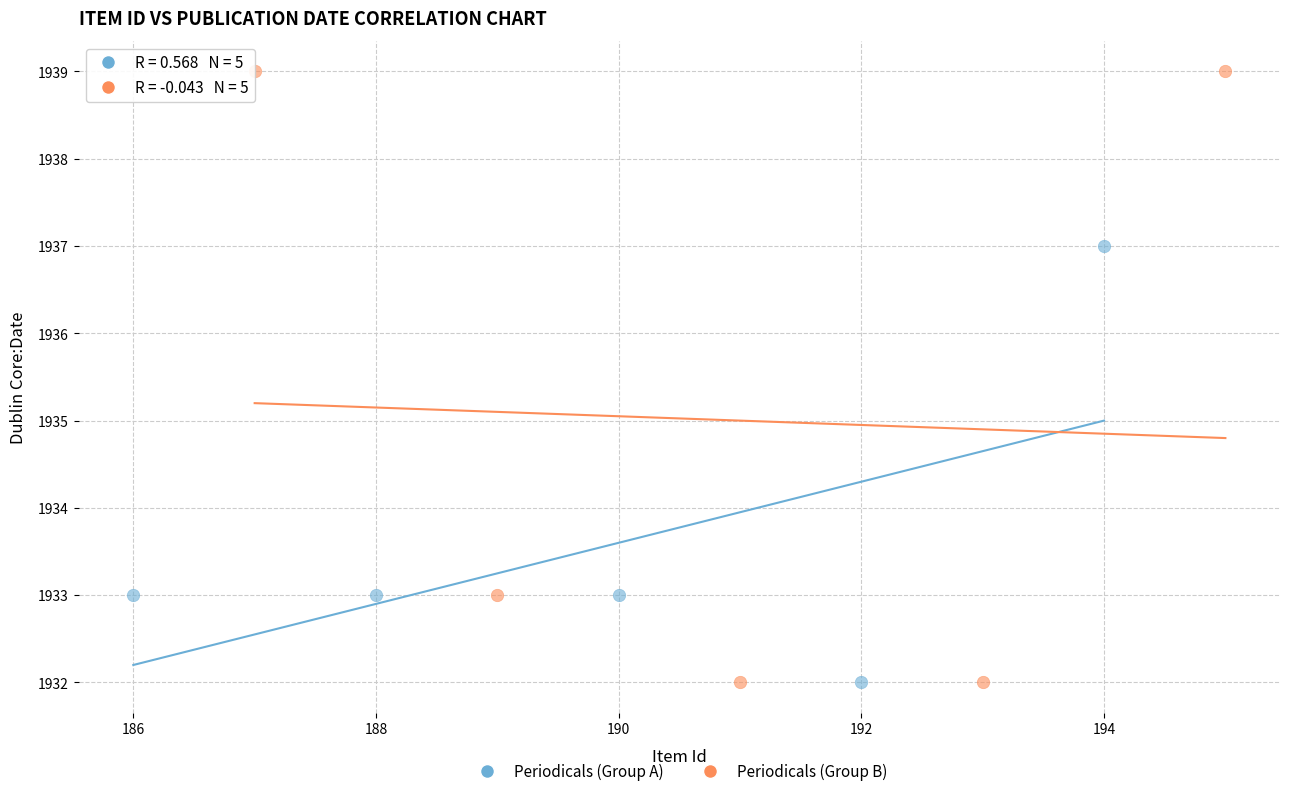

What are all the series names shown in the legend?

Periodicals (Group A), Periodicals (Group B)